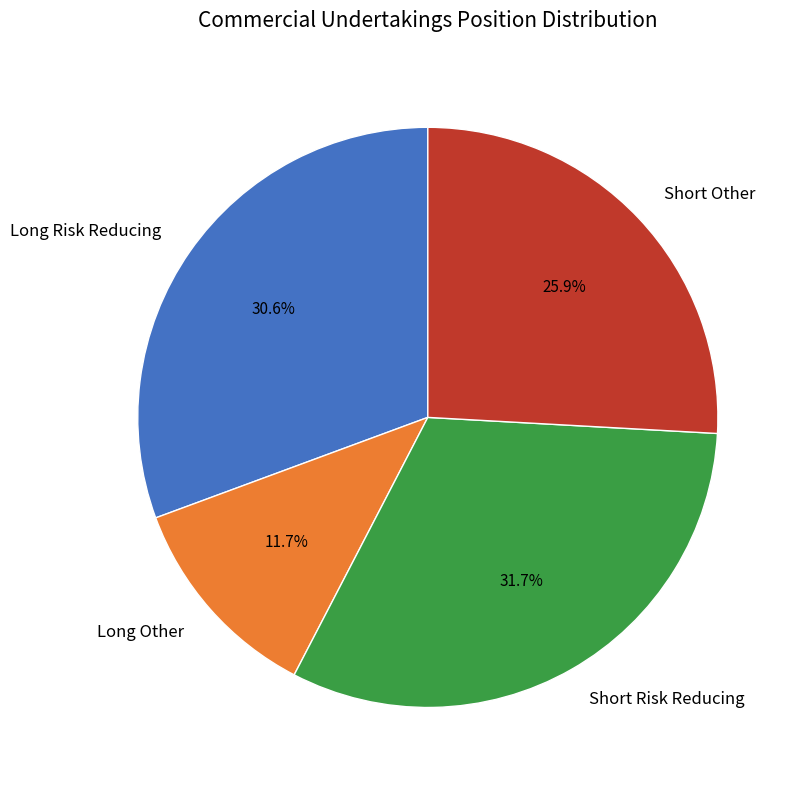

To the nearest percent, what is the difference between the Long Other and Short Risk Reducing slice percentages?

20%